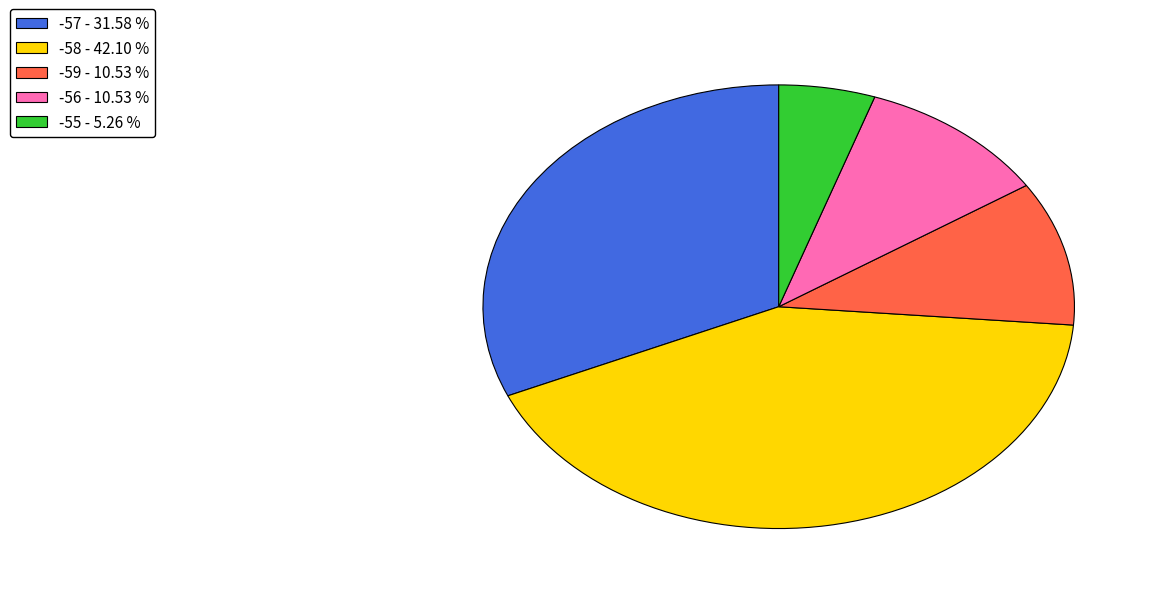

How many segments does this pie chart have?

5